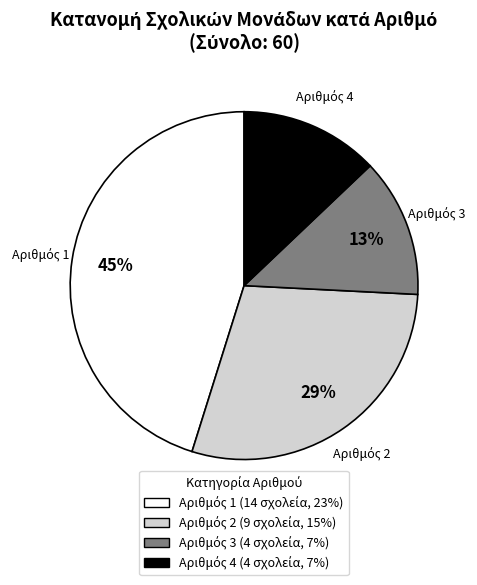

To the nearest percent, what is the difference between the largest and smallest slice percentages?

32%